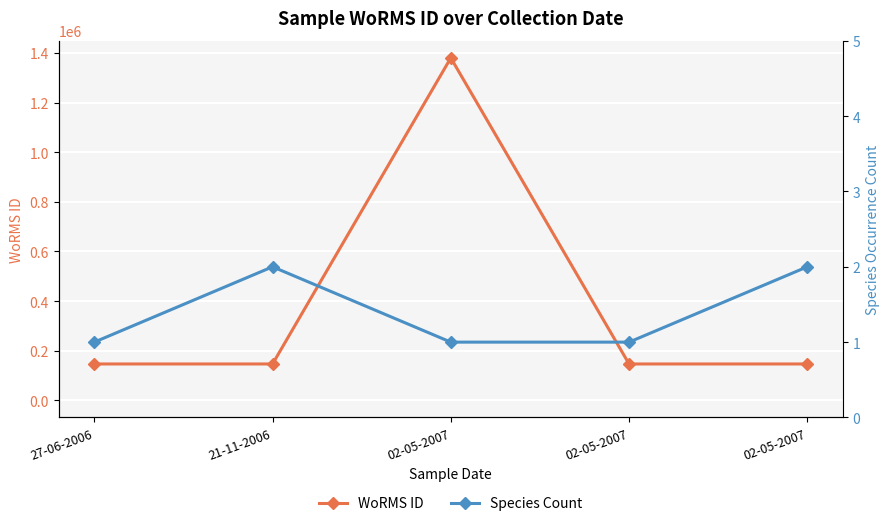

Which series has the largest range (max minus min)?

WoRMS ID